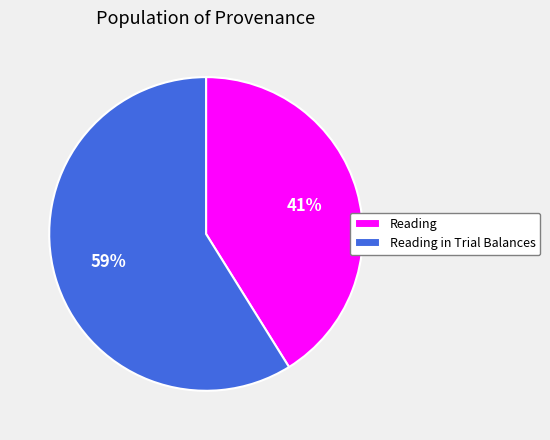

To the nearest percent, what portion does Reading in Trial Balances represent?

59%